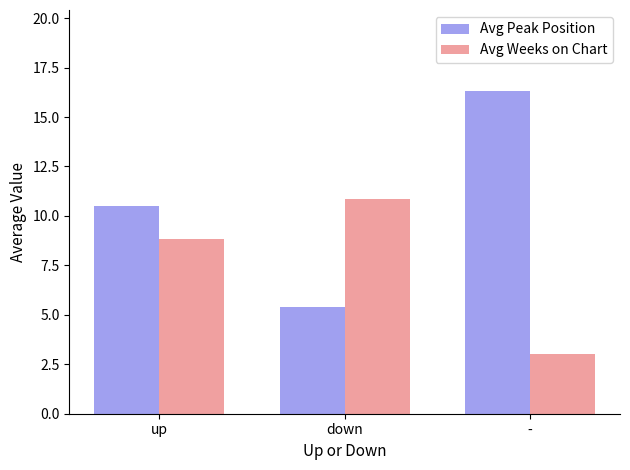

What is the sum of all Avg Peak Position values?

32.2